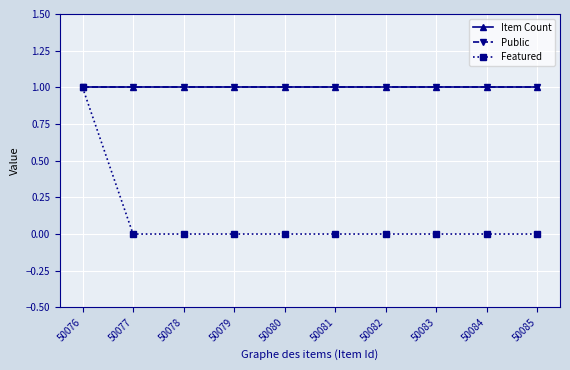

Does the chart have visible grid lines?

Yes